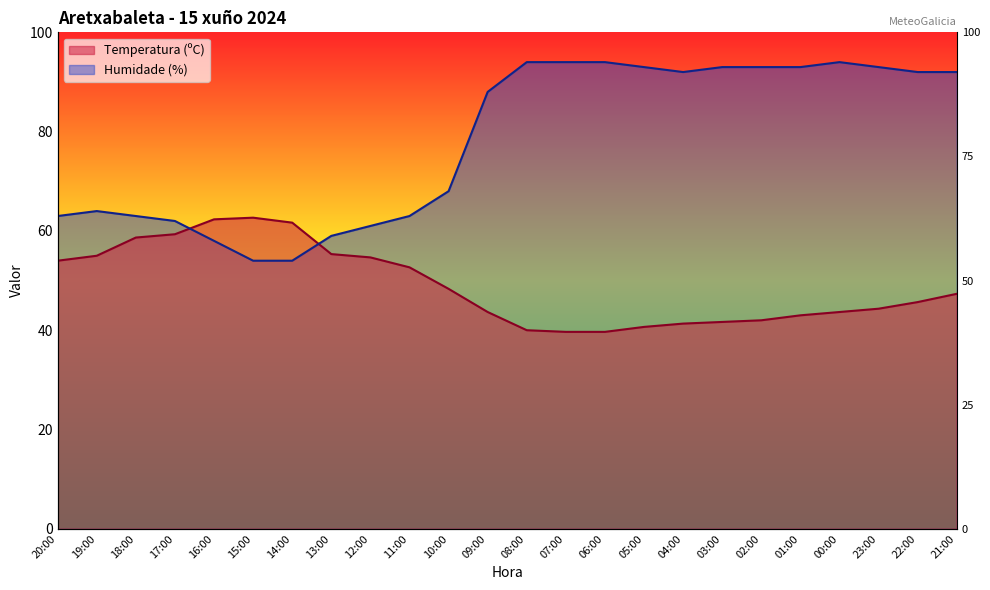

How many data points in Humidade (%) are less than 92?

12